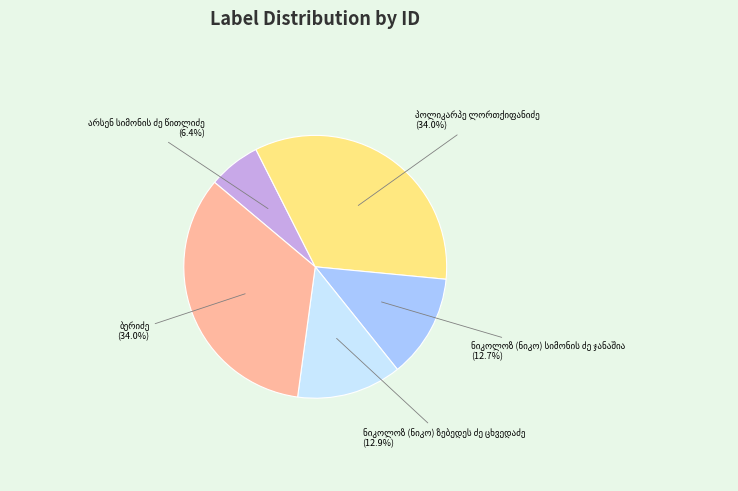

Is there a majority slice in this chart?

No